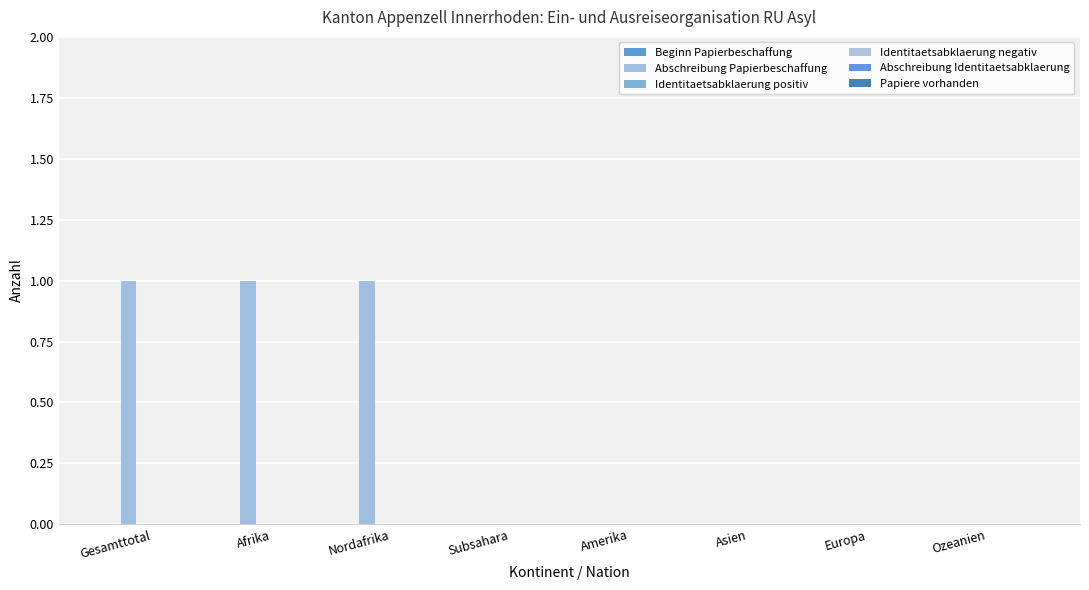

What is the label of the 4th bar from the left?

Subsahara